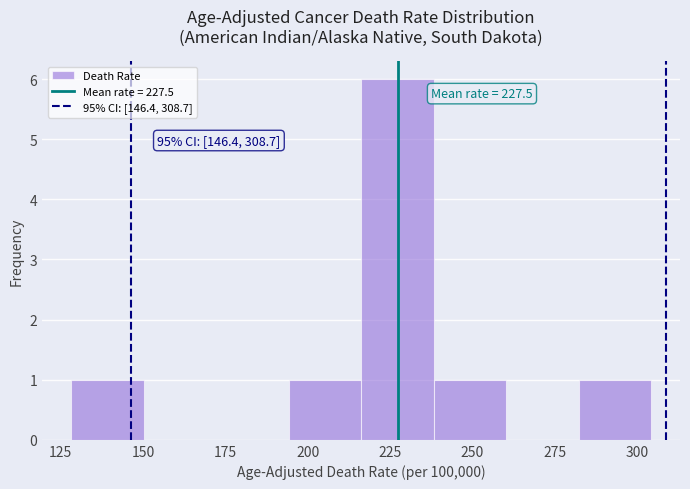

Which range on the x-axis has the tallest bar?

215 to 240